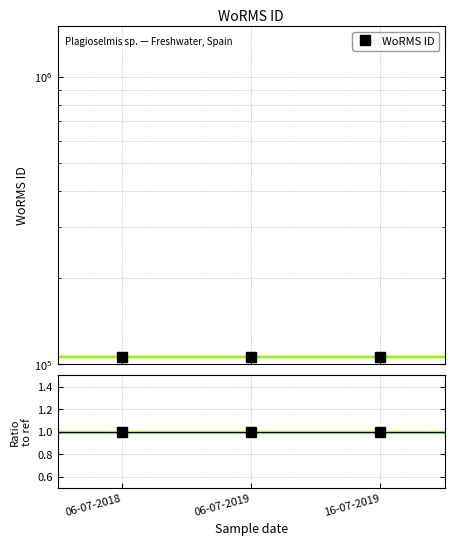

What position from the right is 06-07-2019?

2